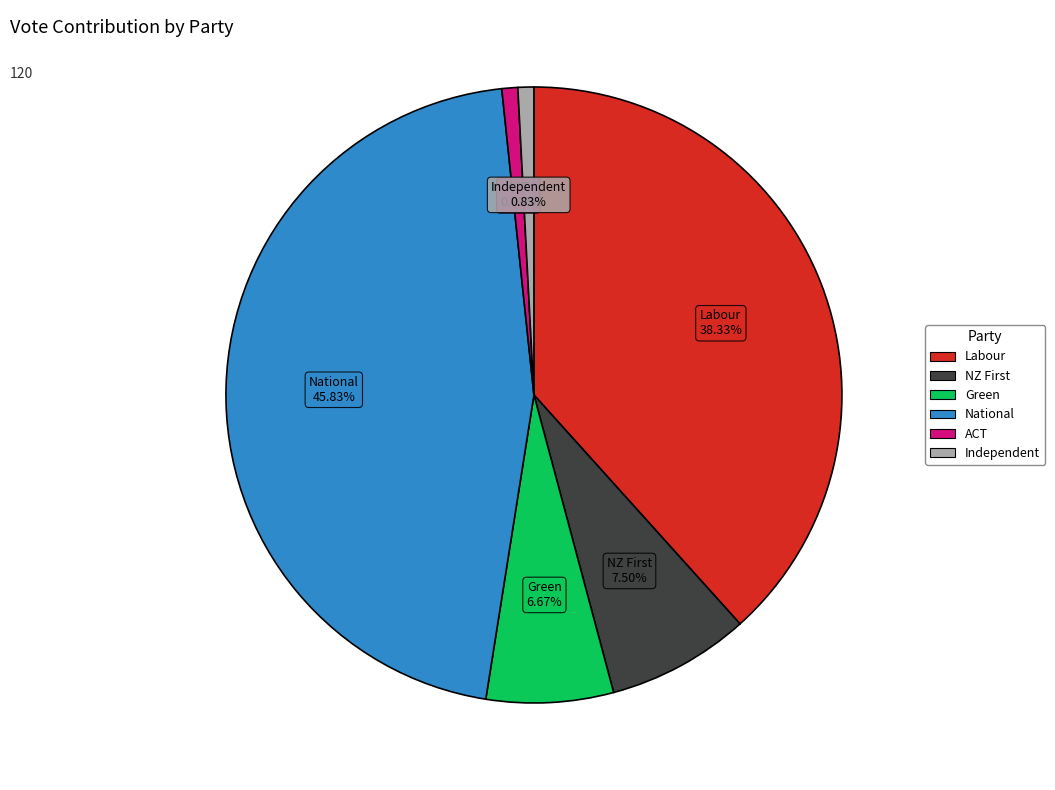

Which category has the biggest portion of the pie?

National